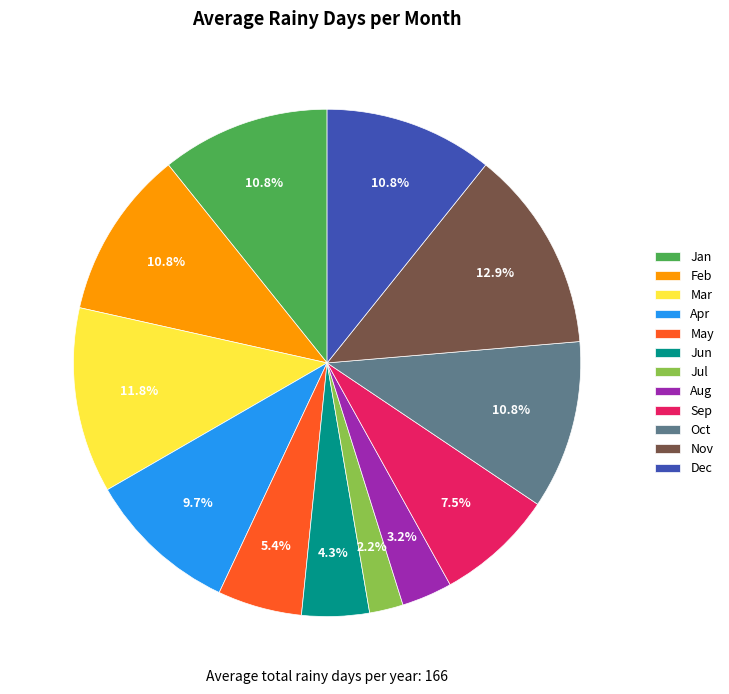

To the nearest percent, what percentage of the pie is Mar?

12%